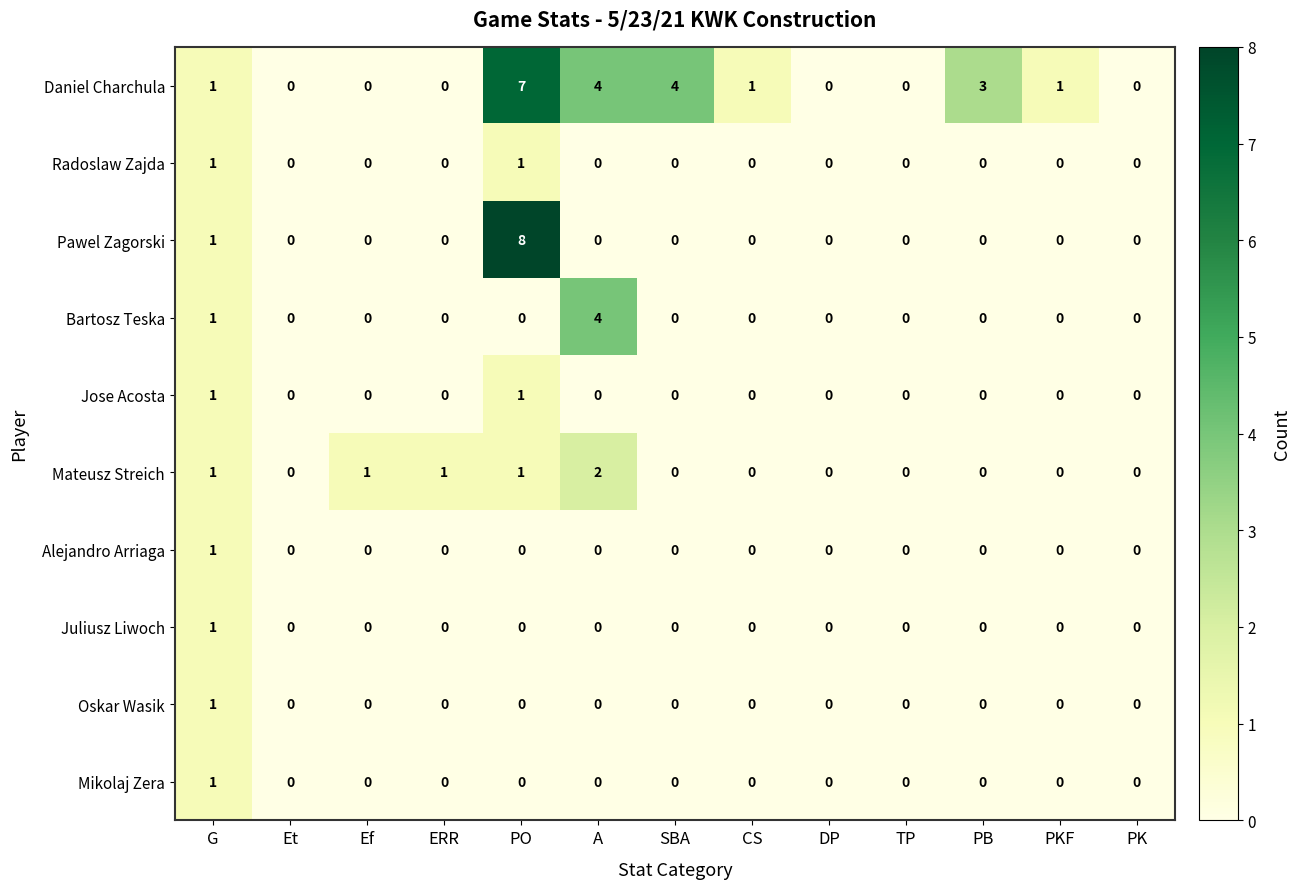

Between CS and TP, which series saw the biggest shift?

Daniel Charchula